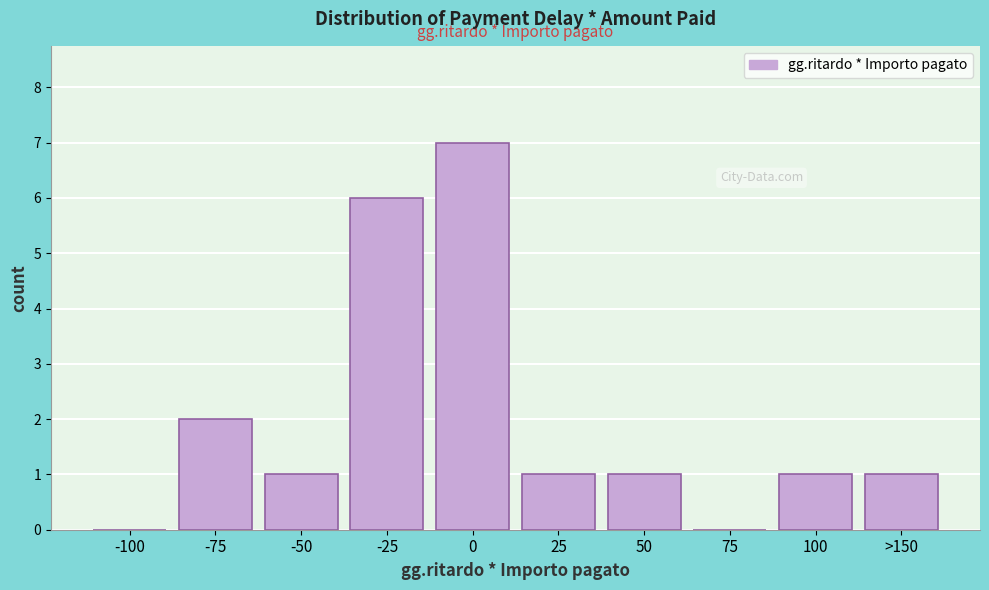

Reading right to left, list all the values displayed in this chart.

>150=1	100=1	75=0	50=1	25=1	0=7	-25=6	-50=1	-75=2	-100=0